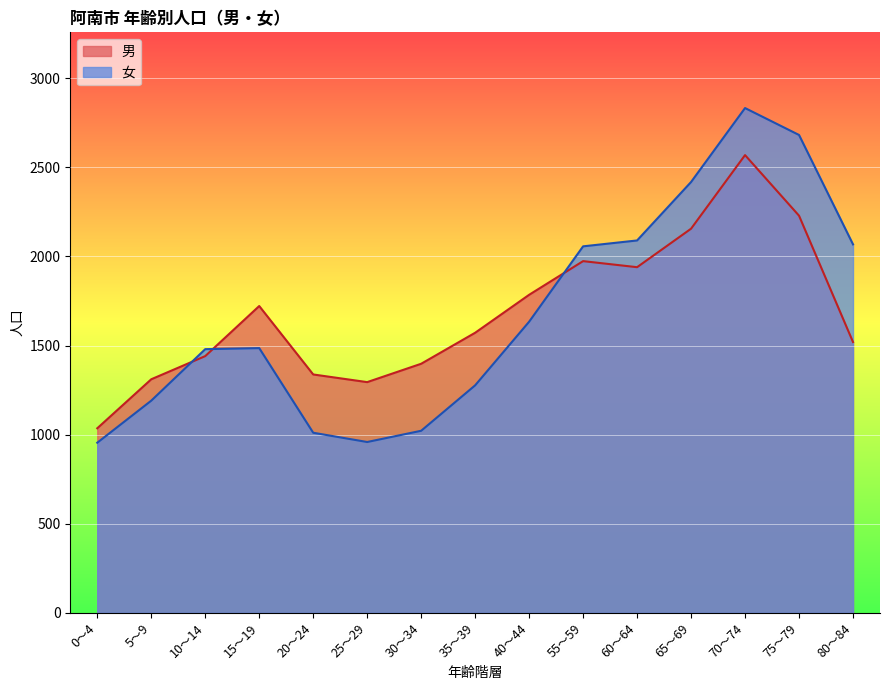

What is the difference between the maximum and minimum values in the 女 series?

1878